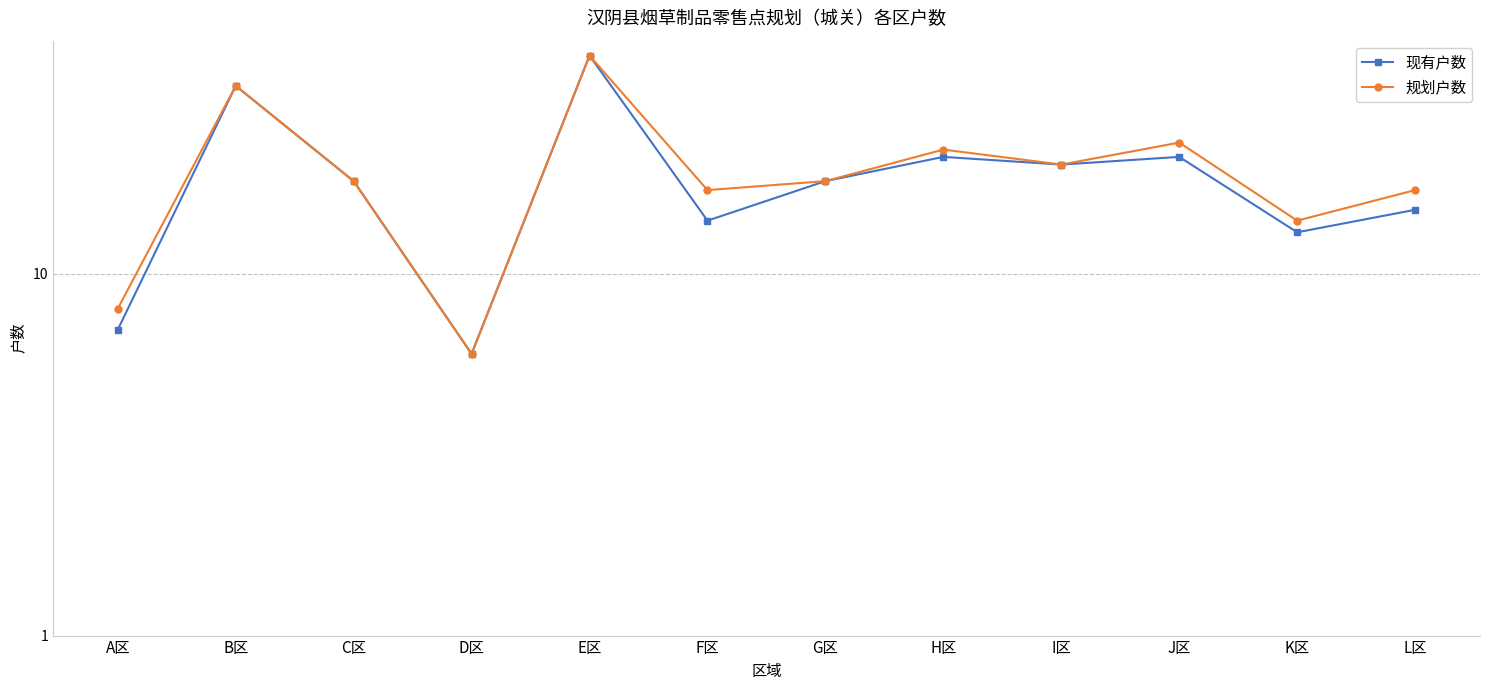

List the series in order of their peak value, highest first.

现有户数, 规划户数